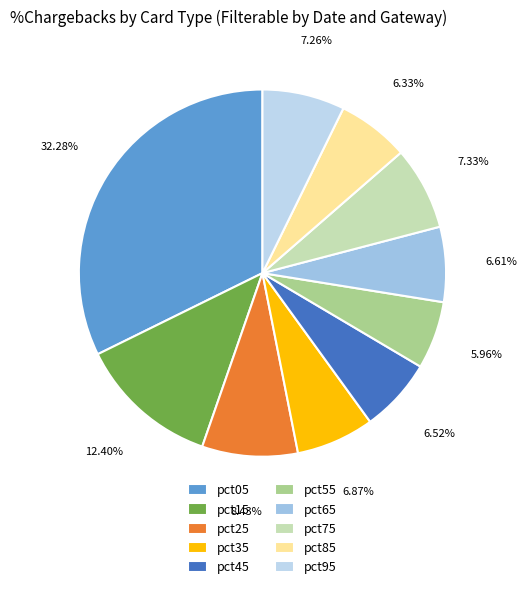

Is there a majority slice in this chart?

No